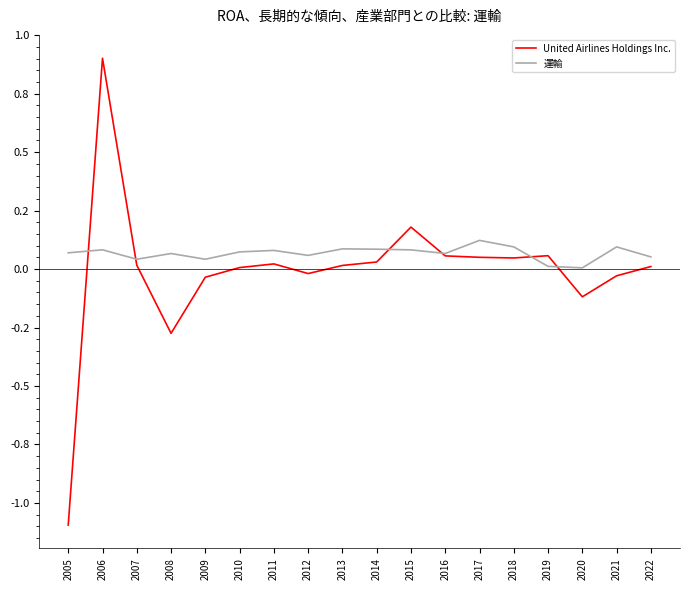

How many intersections are there between United Airlines Holdings Inc. and 運輸?

6